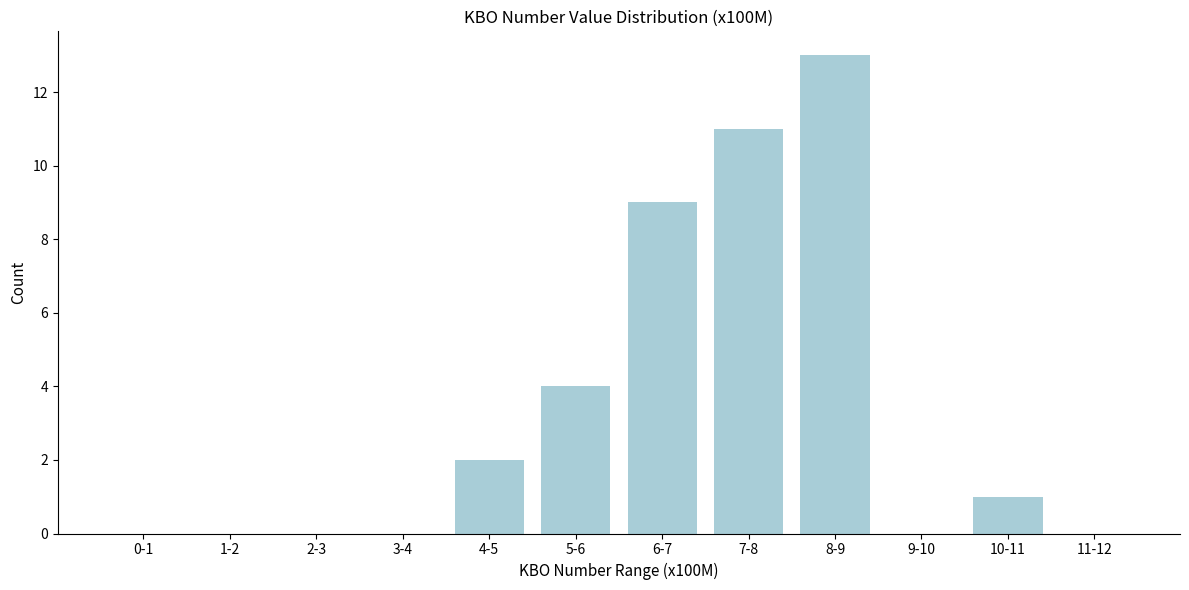

Reading left to right, extract all data points from this chart.

0-1=0	1-2=0	2-3=0	3-4=0	4-5=2	5-6=4	6-7=9	7-8=11	8-9=13	9-10=0	10-11=1	11-12=0